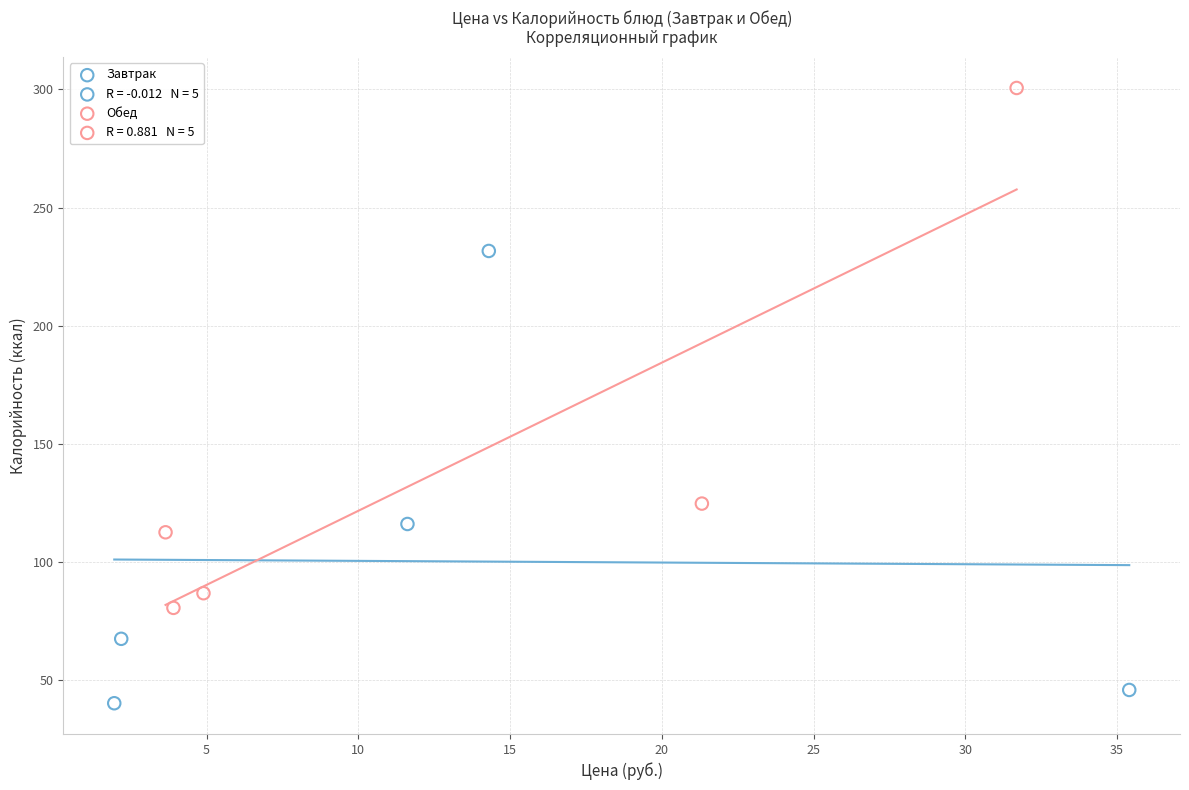

Which series has the largest Y range (max minus min)?

Обед